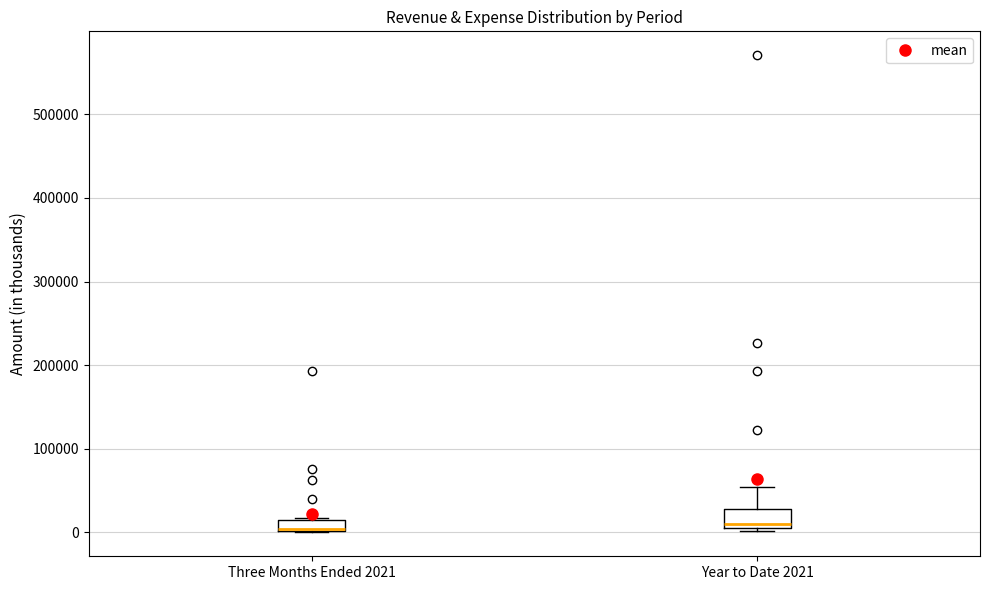

Where does the median line of the box for Year to Date 2021 sit on the y-axis? The values are not printed on the chart, so give them approximately, as read against the axis.

10000